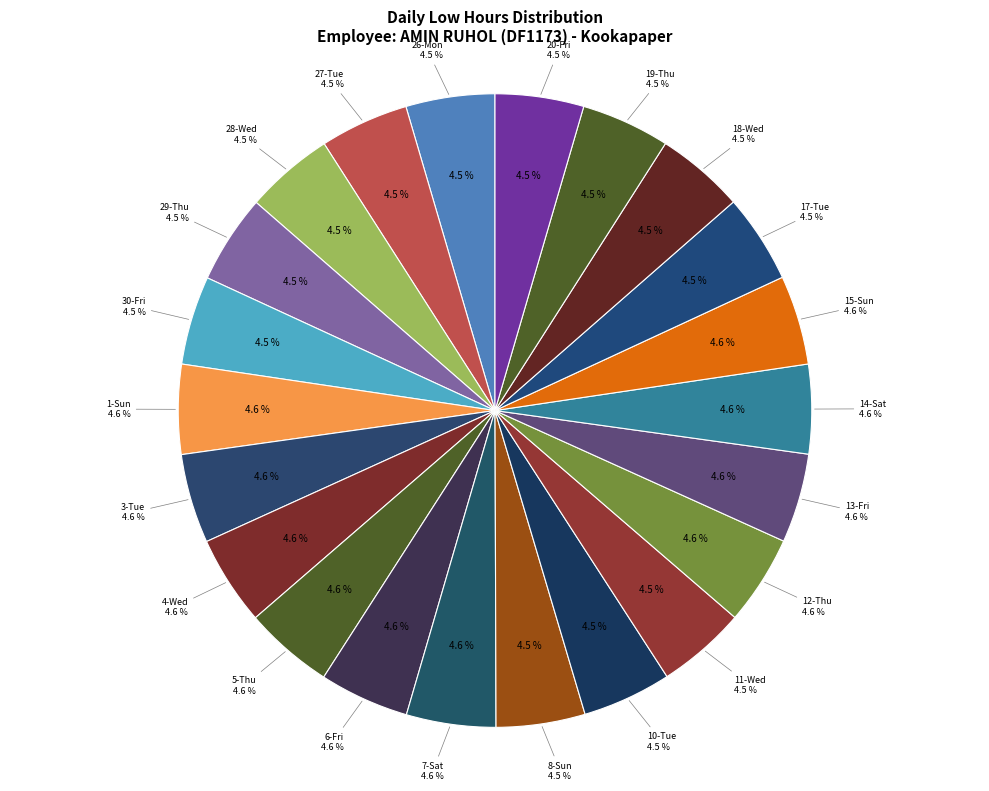

Which category has the biggest portion of the pie?

6-Fri